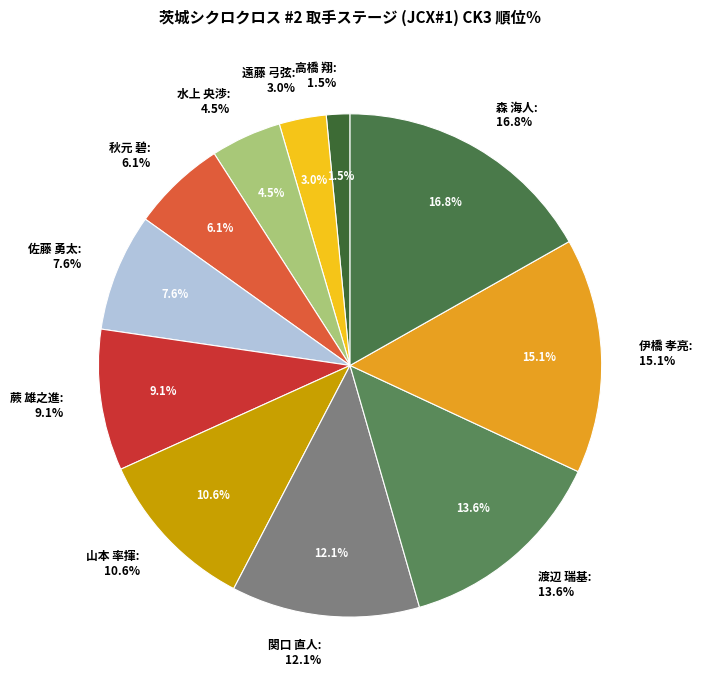

To the nearest percent, what is the combined percentage of 関口 直人 and 蕨 雄之進?

21%